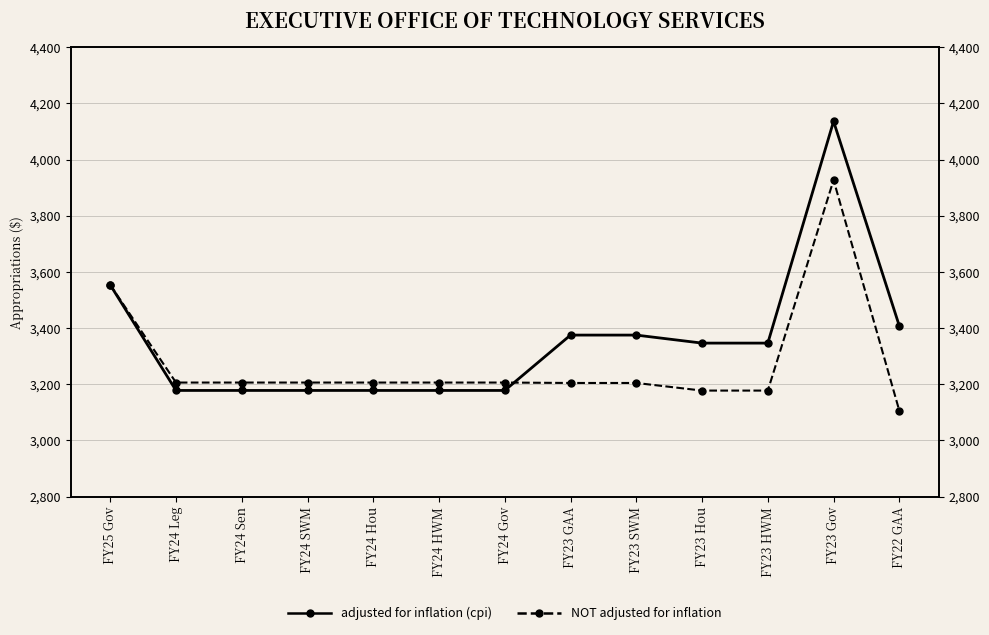

How many lines are shown in the chart?

2